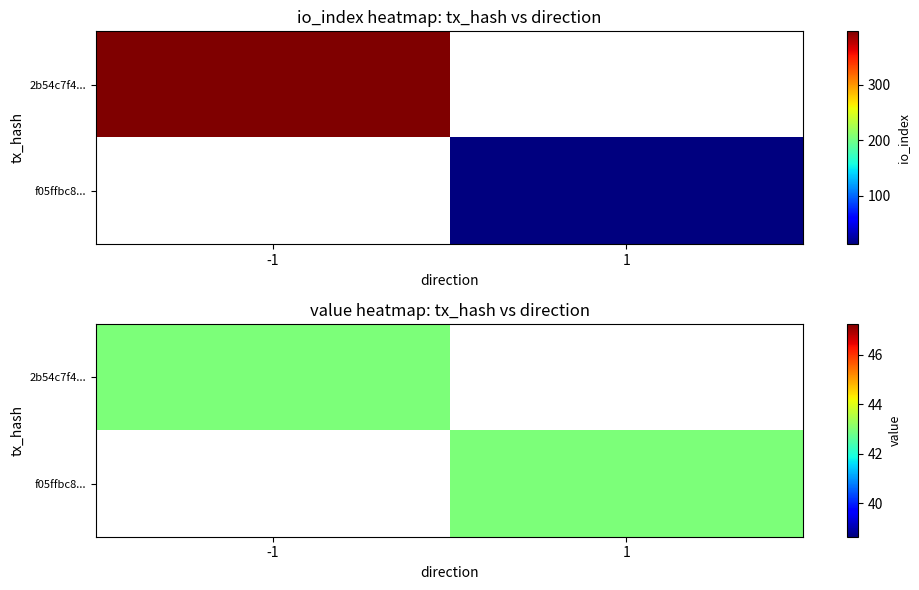

Count the 2b54c7f45f763e3079af45d40de9b031d1abea7 values in the range -1 to 396.

2